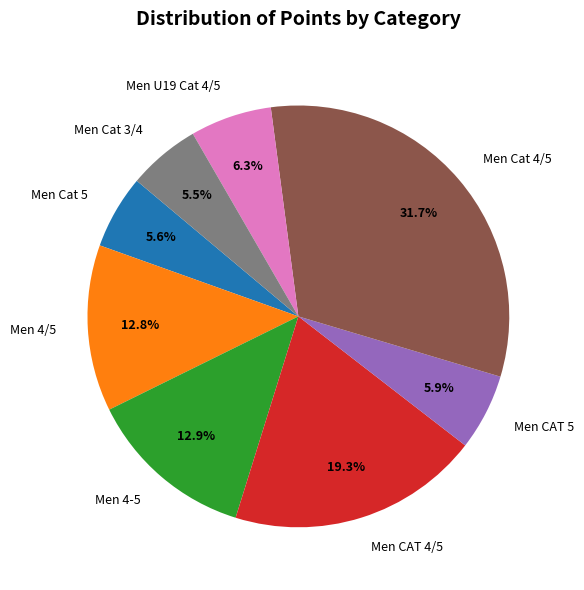

Does any single category account for the majority?

No